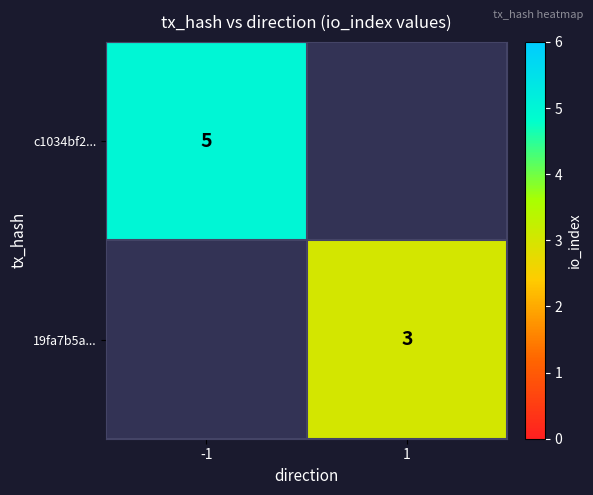

How many distinct data groups are displayed?

2